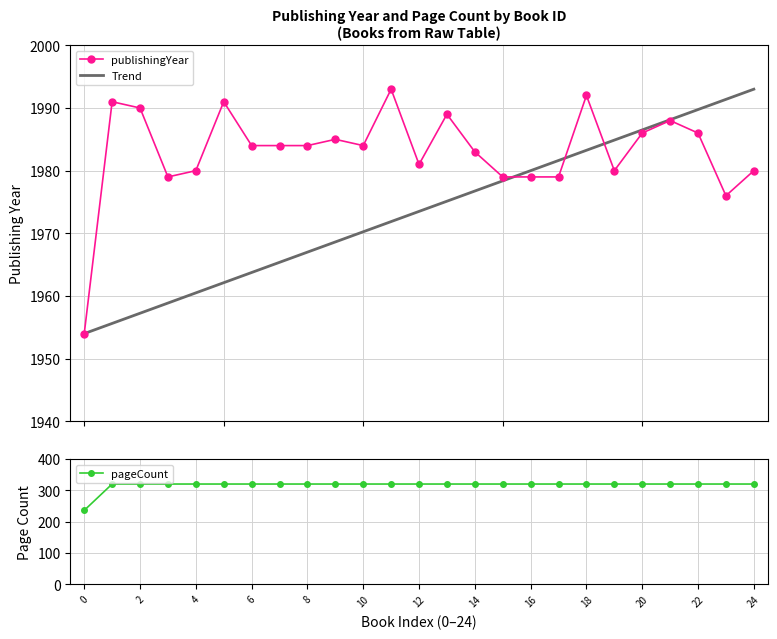

True or false: publishingYear has more than 1 points higher than both neighbors.

True